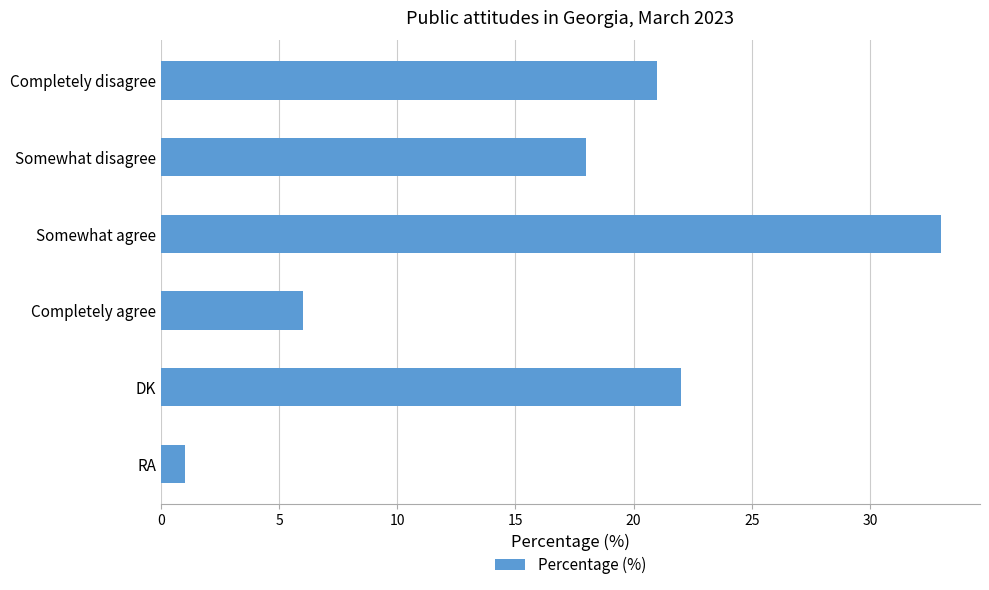

Reading top to bottom, what are all the values shown in this chart?

Completely disagree=21	Somewhat disagree=18	Somewhat agree=33	Completely agree=6	DK=22	RA=1